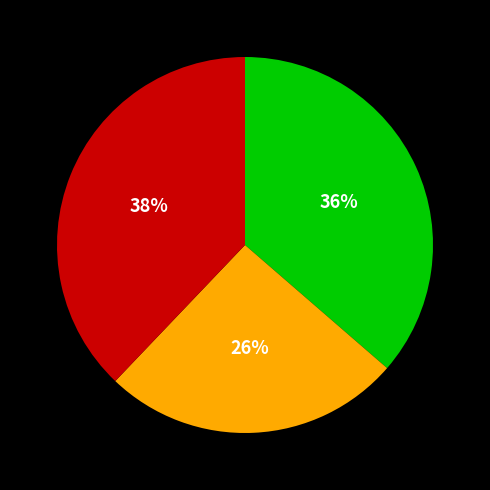

Does any single category account for the majority?

No